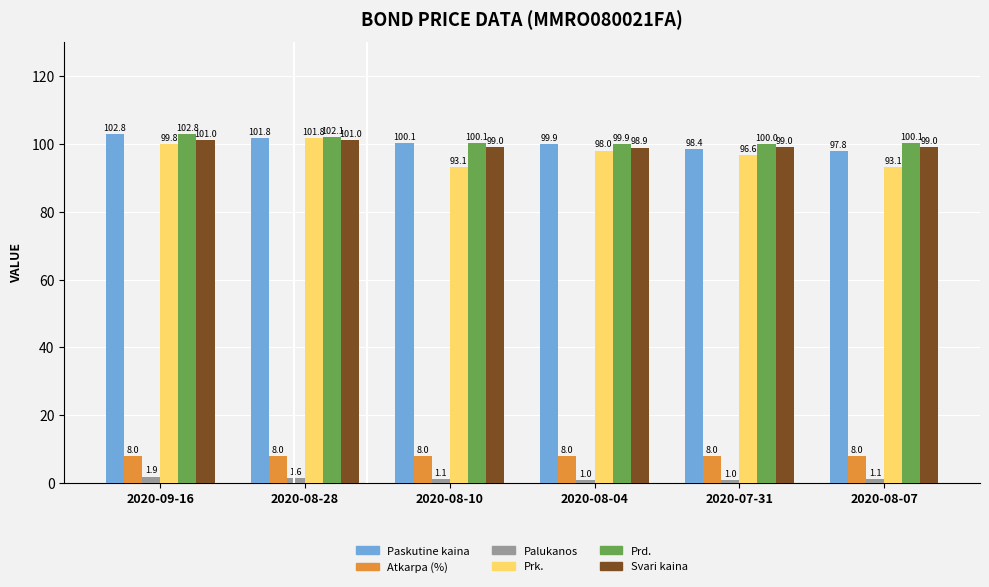

At how many categories does at least one series exceed 3?

6